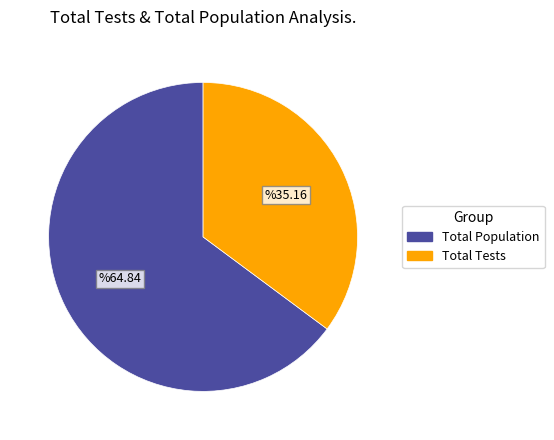

Which slice is the largest?

Total Population